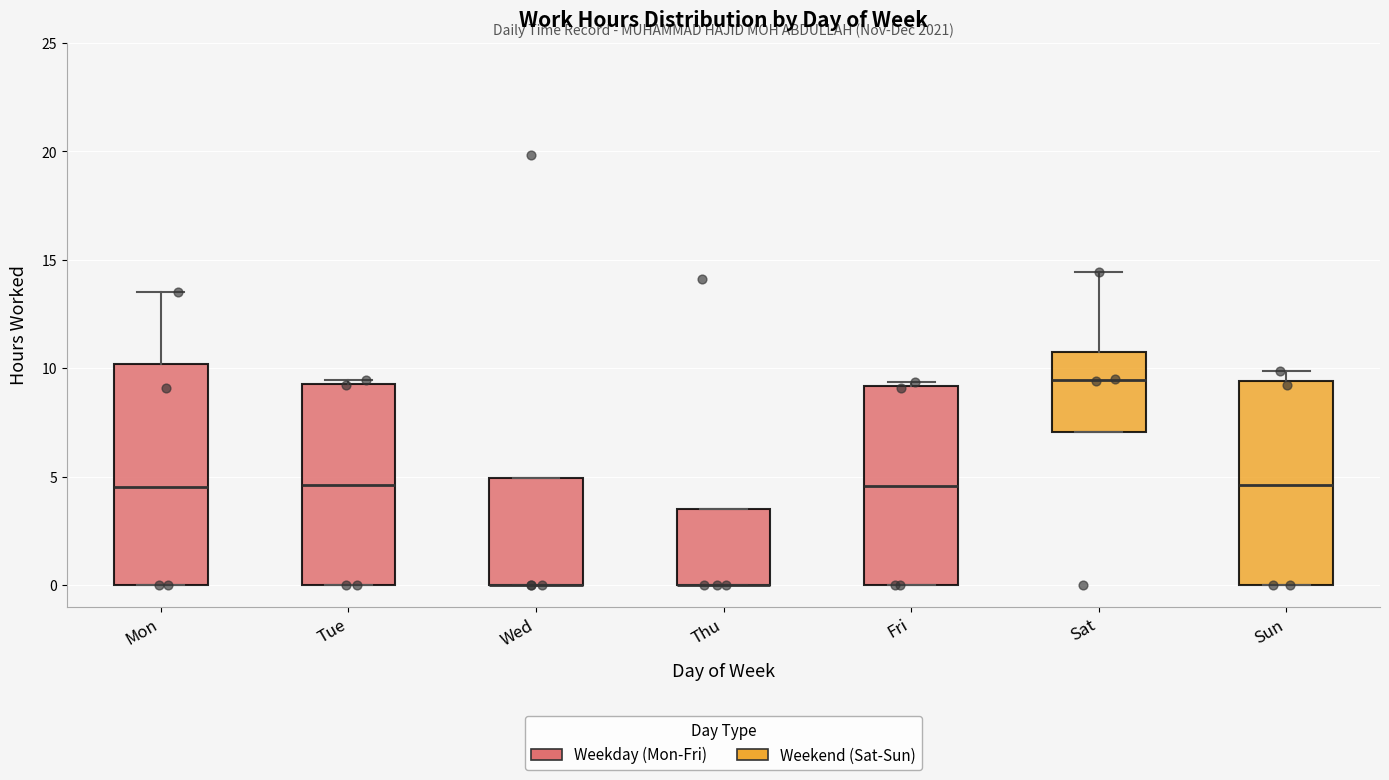

Reading left to right, read every box against the y-axis: the position of its median line, the range the box covers, and the ends of its whiskers. The values are not printed on the chart, so give them approximately, as read against the axis.

Mon: median 4.5, box 0.0 to 10.0, whiskers 0.0 to 13.5
Tue: median 4.5, box 0.0 to 9.5, whiskers 0.0 to 9.5 (just above the box's upper edge)
Wed: median 0.0 (drawn on the box's lower edge), box 0.0 to 5.0, whiskers 0.0 to 5.0
Thu: median 0.0 (drawn on the box's lower edge), box 0.0 to 3.5, whiskers 0.0 to 3.5
Fri: median 4.5, box 0.0 to 9.0, whiskers 0.0 to 9.5
Sat: median 9.5, box 7.0 to 10.5, whiskers 7.0 to 14.5
Sun: median 4.5, box 0.0 to 9.5, whiskers 0.0 to 10.0